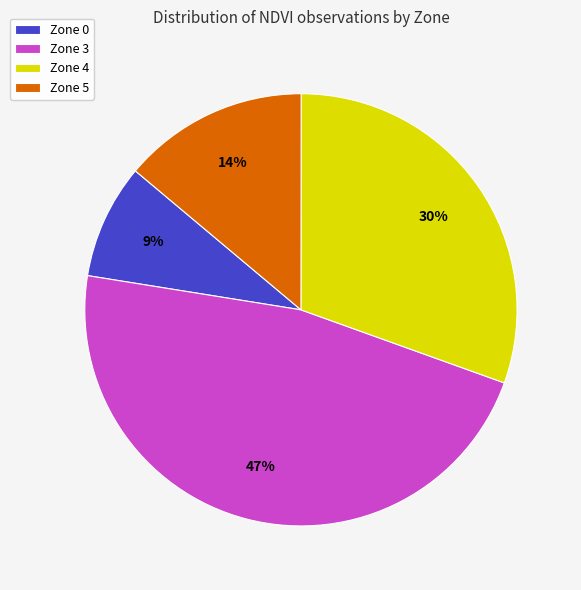

Is it true that Zone 3 is 47% of the pie?

True